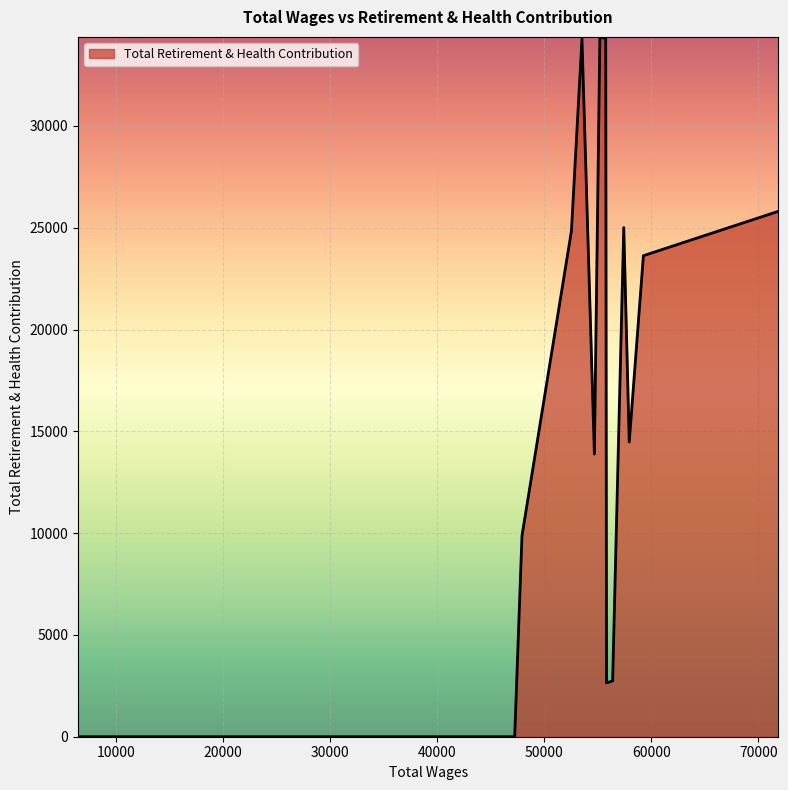

What is the average value?

13657